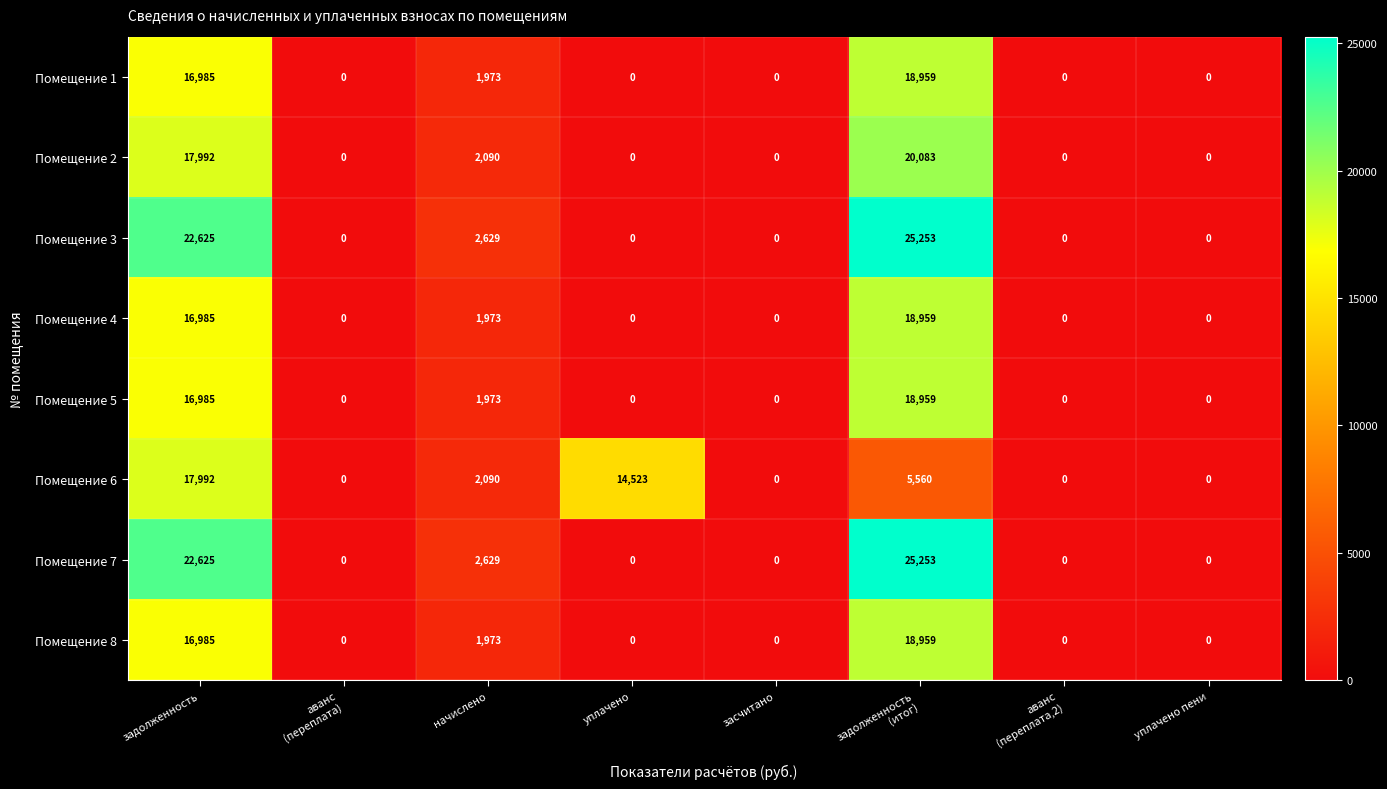

What is the difference between the Помещение 3 values at задолженность and начислено?

19996